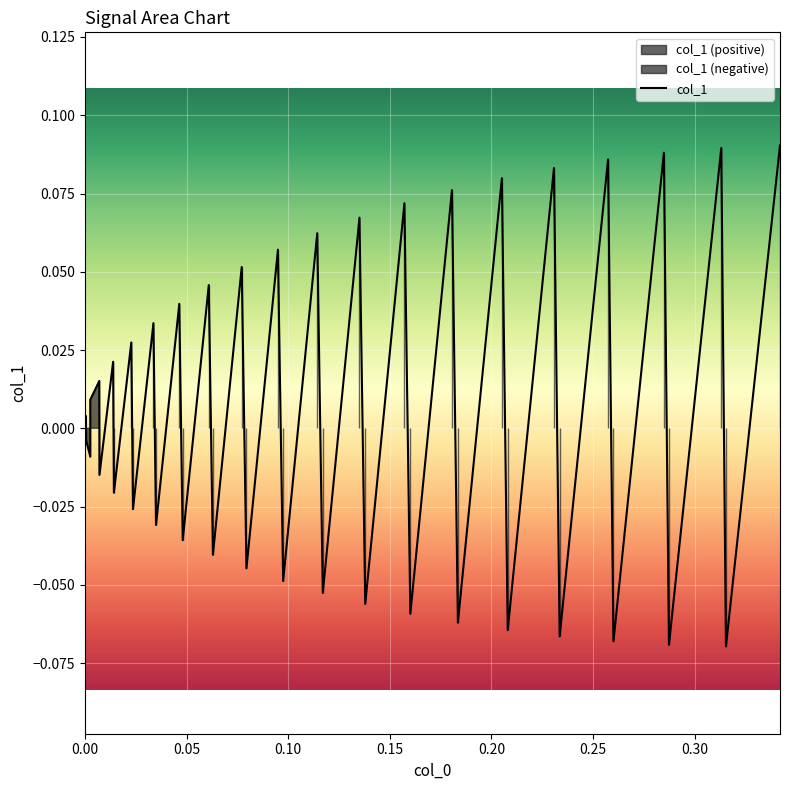

What is the label of the 39th point from the right?

0.05